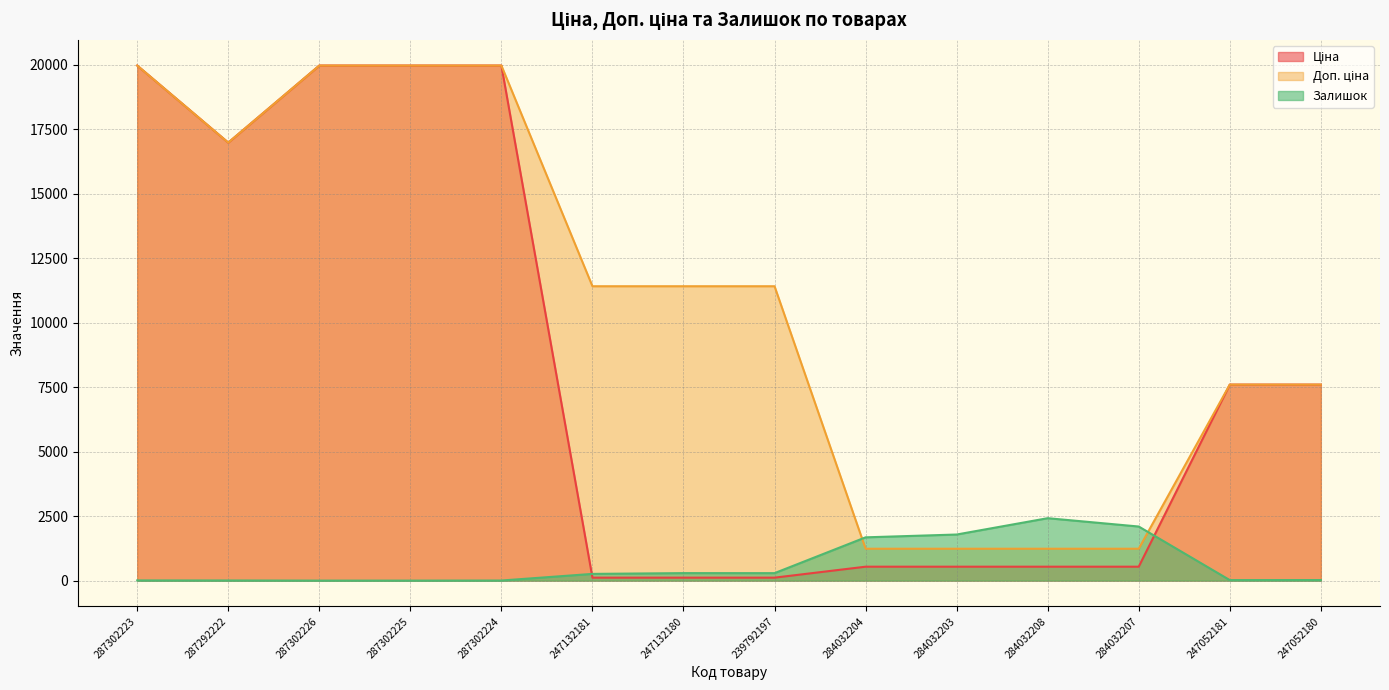

List the labels in order of Залишок value, smallest first.

287302226, 287302225, 287302224, 287292222, 287302223, 247052181, 247052180, 247132181, 239792197, 247132180, 284032204, 284032203, 284032207, 284032208